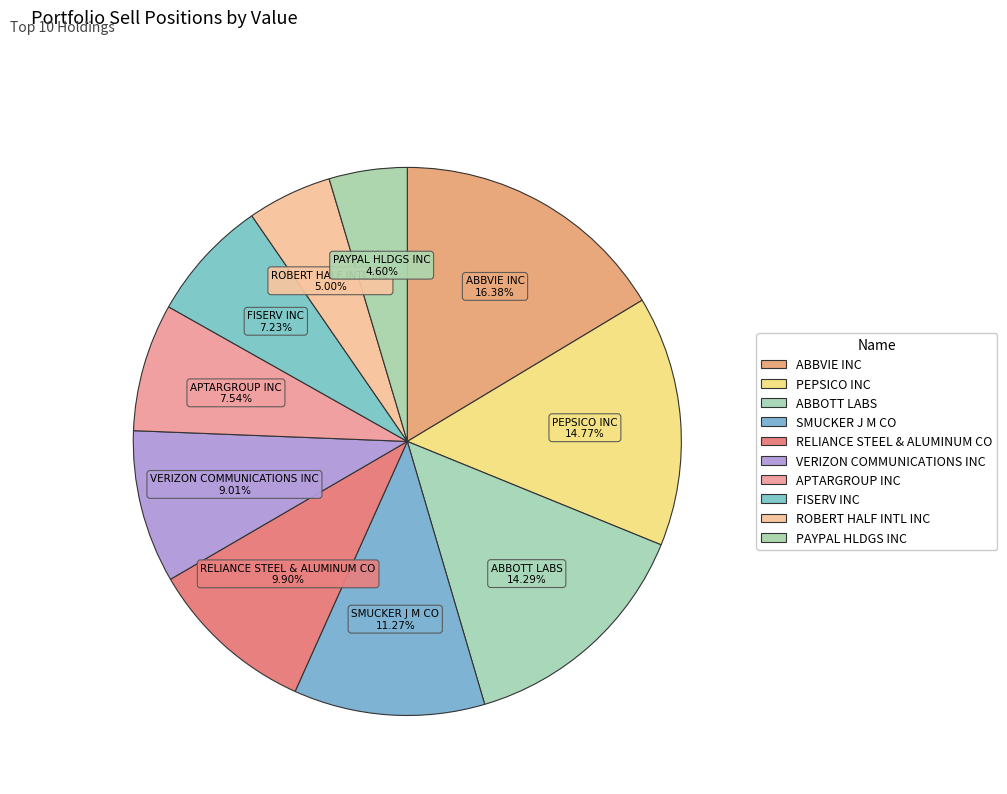

Combined, what portion of the pie is PAYPAL HLDGS INC and FISERV INC?

11.8%